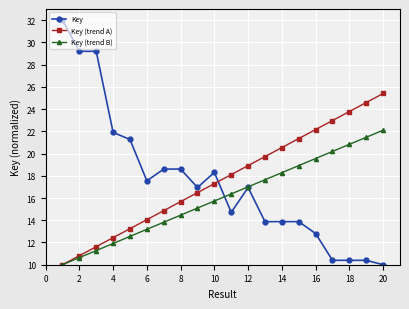

List the series in order of their peak value, lowest first.

Key (trend B), Key (trend A), Key